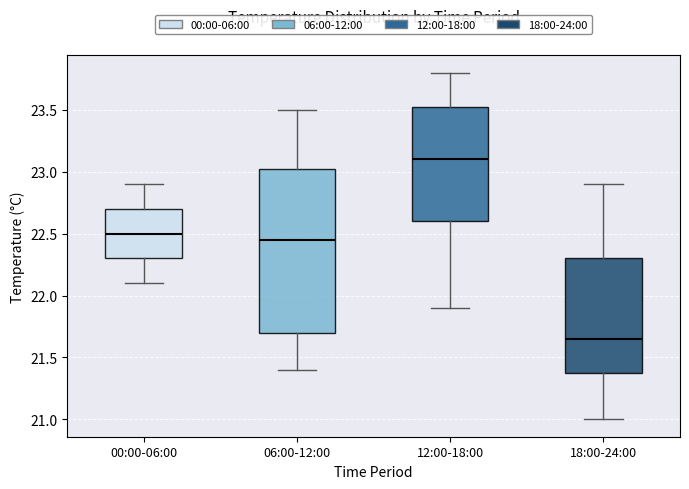

Reading left to right, read every box against the y-axis: the position of its median line, the range the box covers, and the ends of its whiskers. The values are not printed on the chart, so give them approximately, as read against the axis.

00:00-06:00: median 22.50, box 22.30 to 22.70, whiskers 22.10 to 22.90
06:00-12:00: median 22.45, box 21.70 to 23.05, whiskers 21.40 to 23.50
12:00-18:00: median 23.10, box 22.60 to 23.55, whiskers 21.90 to 23.80
18:00-24:00: median 21.65, box 21.40 to 22.30, whiskers 21.00 to 22.90